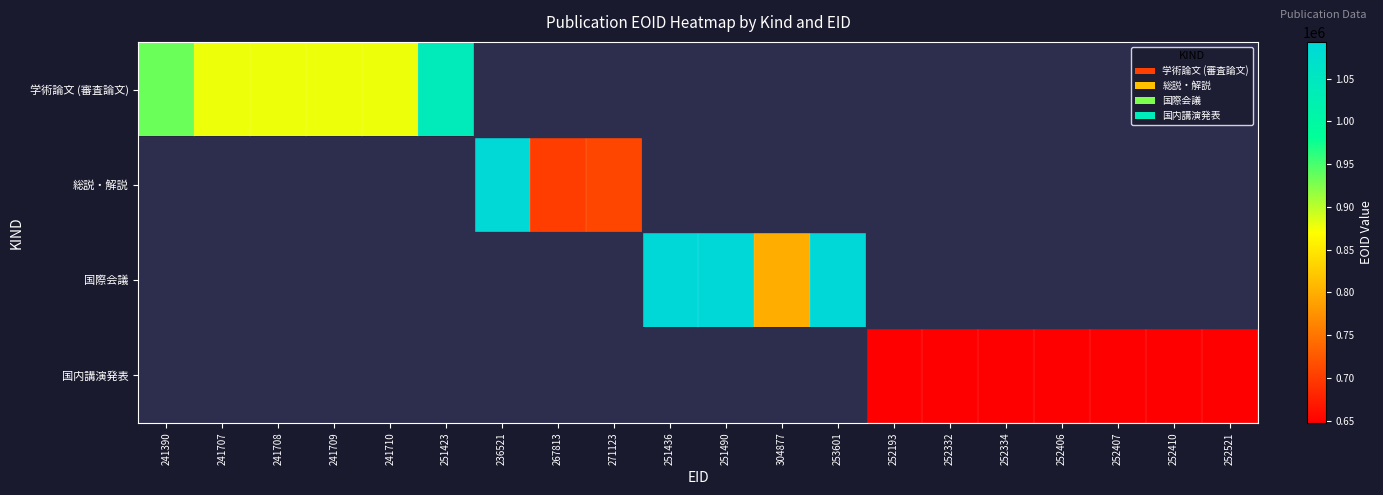

At which category does the chart reach its minimum across all series?

252193